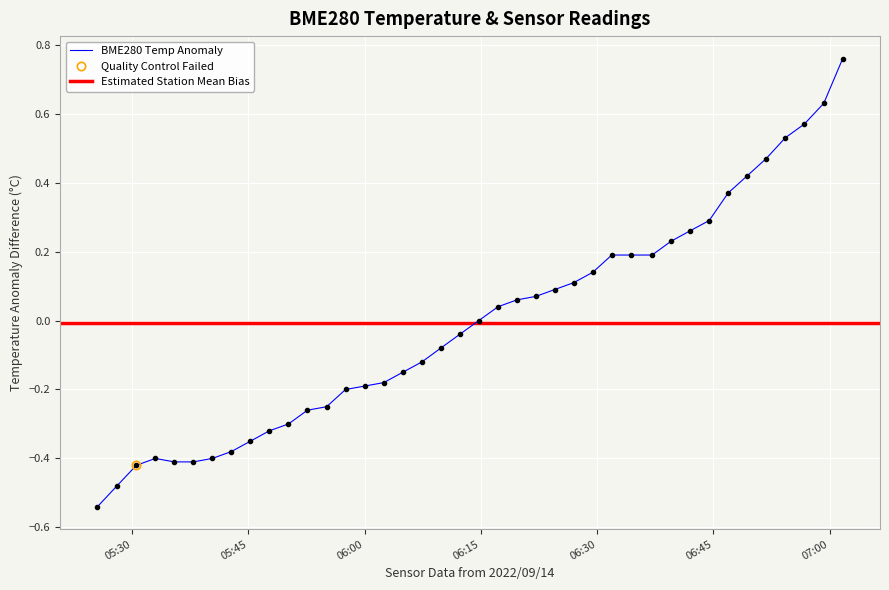

Rank the categories by value from lowest to highest.

2022/09/14 05:25:31, 2022/09/14 05:28:01, 2022/09/14 05:30:32, 2022/09/14 05:35:26, 2022/09/14 05:37:53, 2022/09/14 05:32:59, 2022/09/14 05:40:20, 2022/09/14 05:42:48, 2022/09/14 05:45:15, 2022/09/14 05:47:41, 2022/09/14 05:50:10, 2022/09/14 05:52:37, 2022/09/14 05:55:05, 2022/09/14 05:57:32, 2022/09/14 06:00:01, 2022/09/14 06:02:28, 2022/09/14 06:04:55, 2022/09/14 06:07:23, 2022/09/14 06:09:49, 2022/09/14 06:12:16, 2022/09/14 06:14:44, 2022/09/14 06:17:12, 2022/09/14 06:19:39, 2022/09/14 06:22:05, 2022/09/14 06:24:32, 2022/09/14 06:26:59, 2022/09/14 06:29:26, 2022/09/14 06:31:53, 2022/09/14 06:34:20, 2022/09/14 06:37:05, 2022/09/14 06:39:32, 2022/09/14 06:41:58, 2022/09/14 06:44:27, 2022/09/14 06:46:54, 2022/09/14 06:49:22, 2022/09/14 06:51:49, 2022/09/14 06:54:16, 2022/09/14 06:56:44, 2022/09/14 06:59:14, 2022/09/14 07:01:41